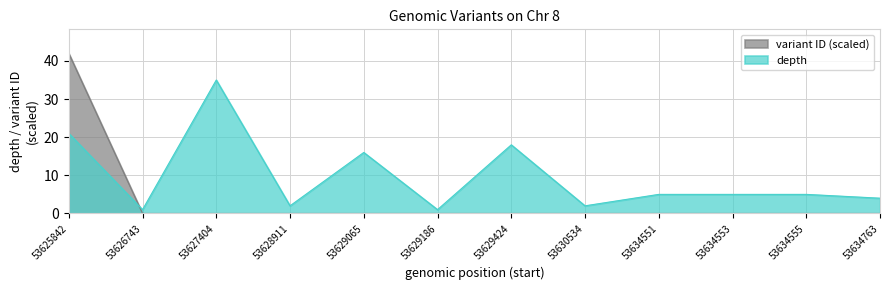

Which series changed the most between 53629186 and 53630534?

depth